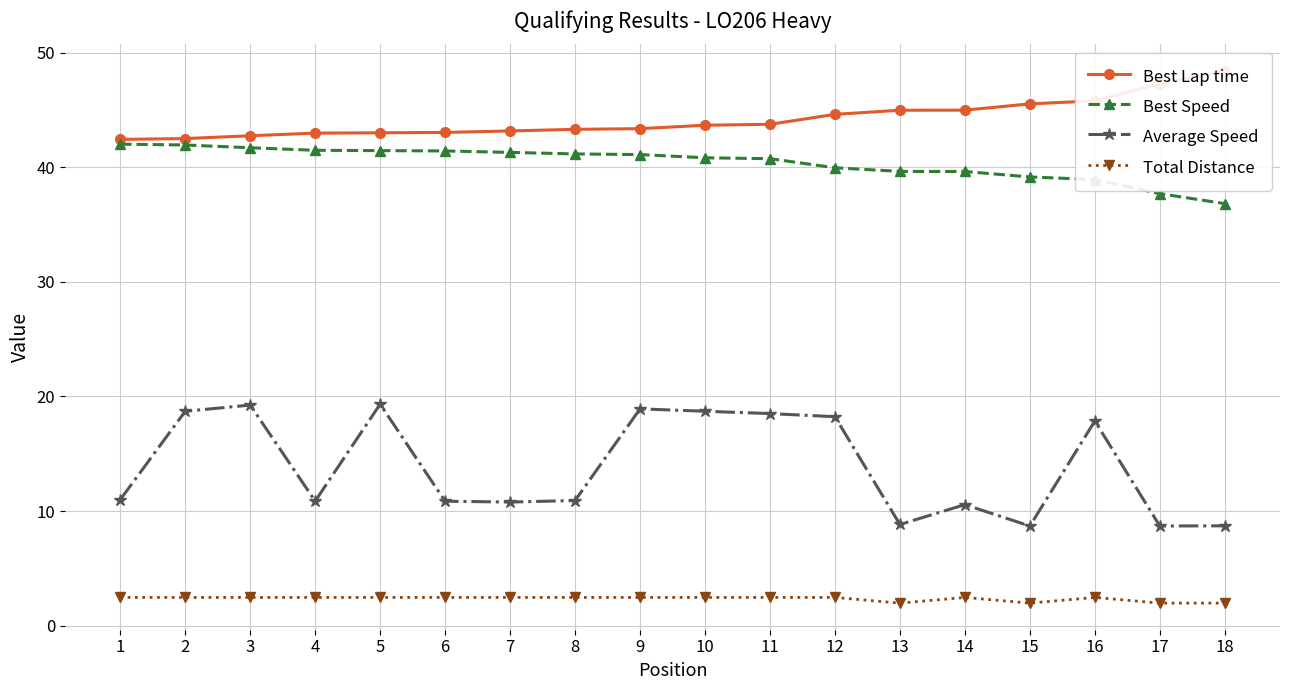

What are all the series names shown in the legend?

Best Lap time, Best Speed, Average Speed, Total Distance